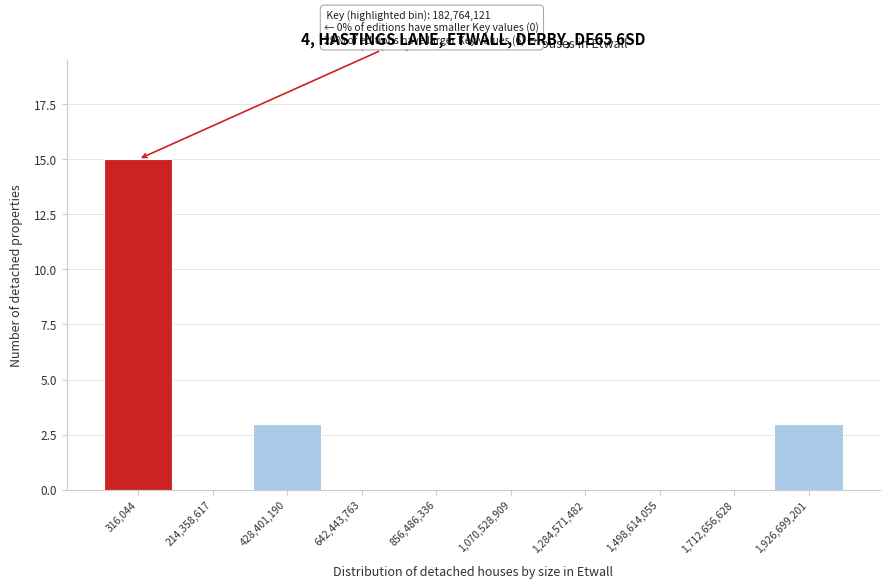

Reading left to right, what are all the values shown in this chart?

316,044=15	214,358,617=0	428,401,190=3	642,443,763=0	856,486,336=0	1,070,528,909=0	1,284,571,482=0	1,498,614,055=0	1,712,656,628=0	1,926,699,201=3